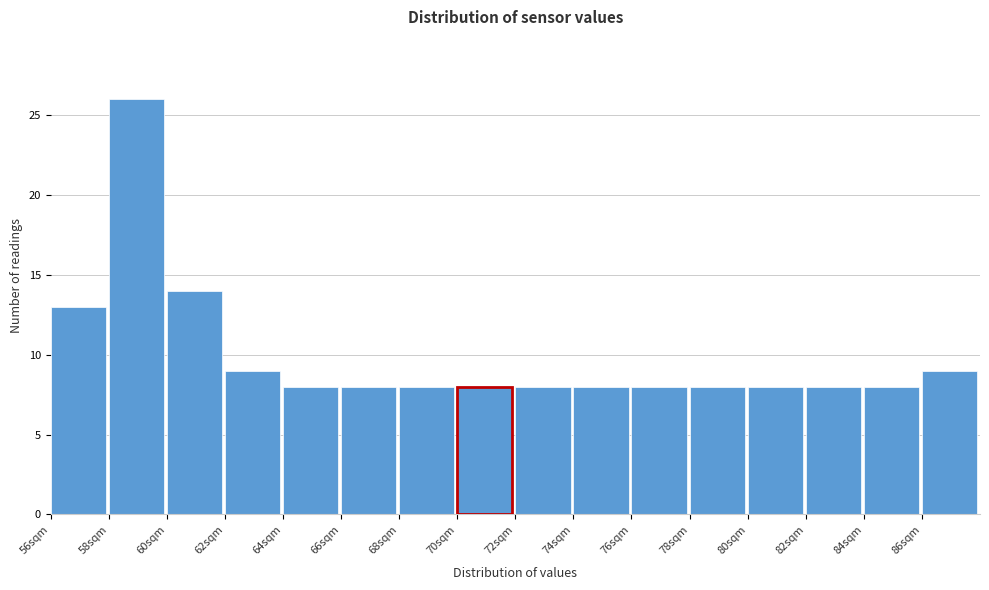

Over which range of the x-axis is the bar tallest?

58 to 60